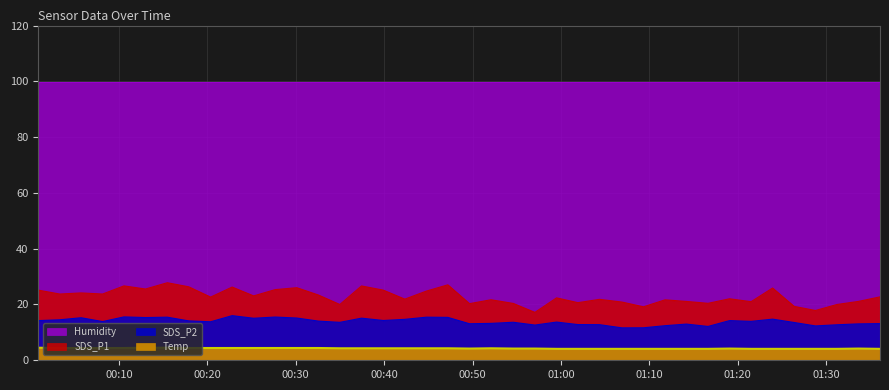

The value of SDS_P1 at 2023/11/17 00:32:33 is 23.4. True or false?

True